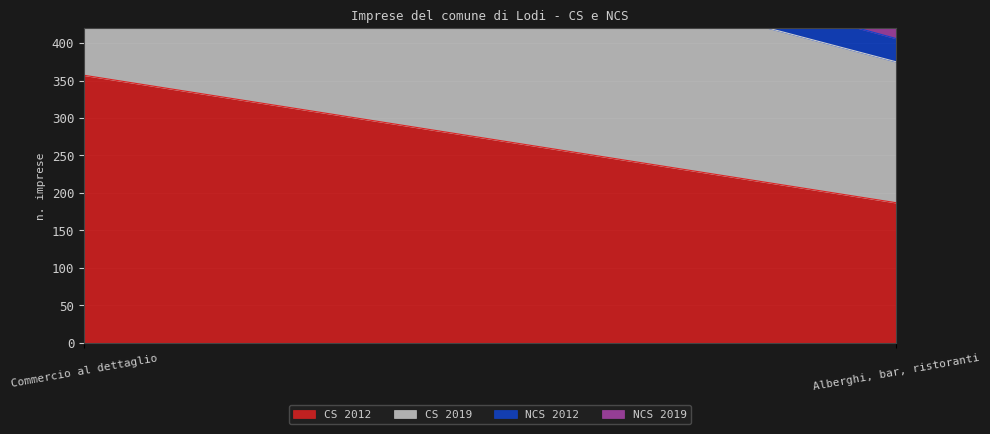

What is the average value of the NCS 2019 series?

36